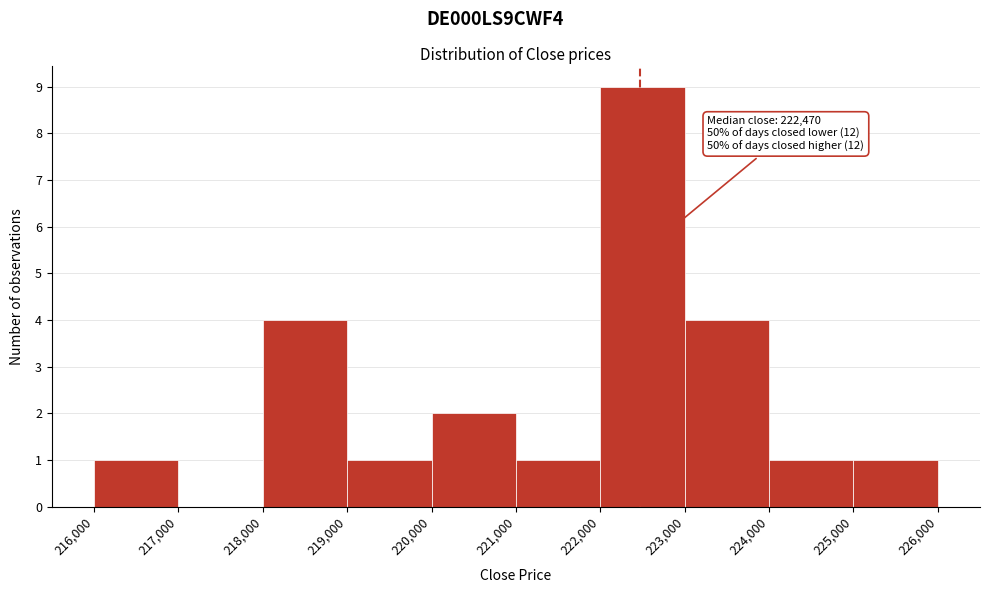

Which range on the x-axis has the tallest bar?

222,000 to 223,000